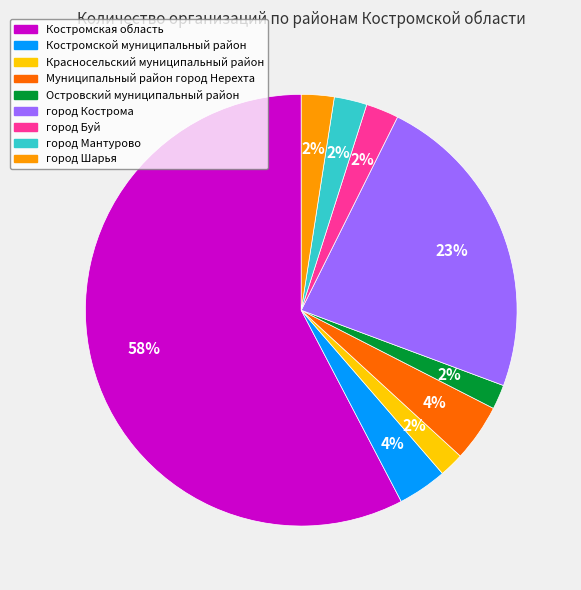

Which category has the biggest portion of the pie?

Костромская область